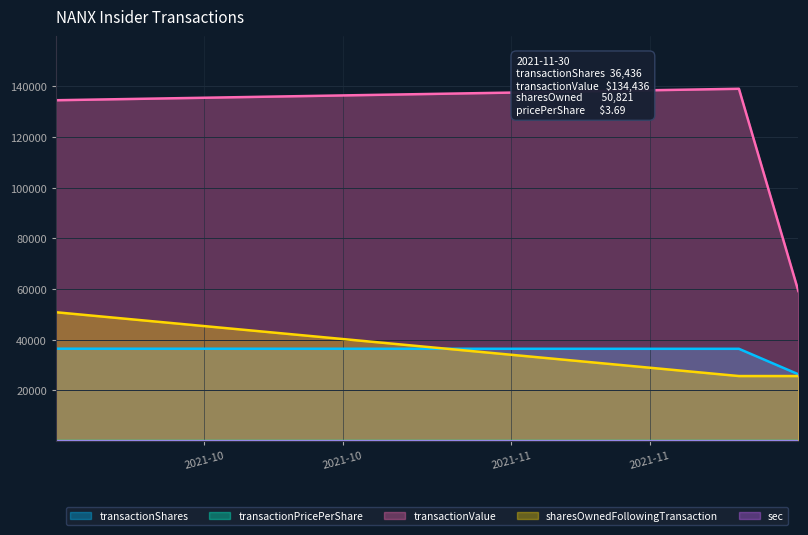

Is it true that transactionValue equals 138956.0 at 2021-11-24?

True